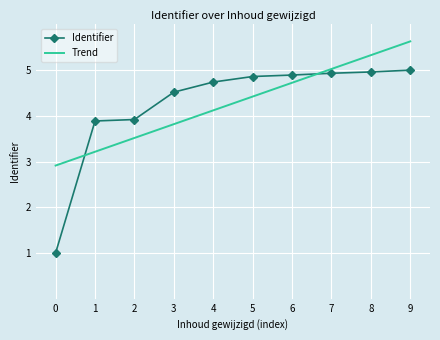

True or false: Identifier and Trend cross at least once.

True